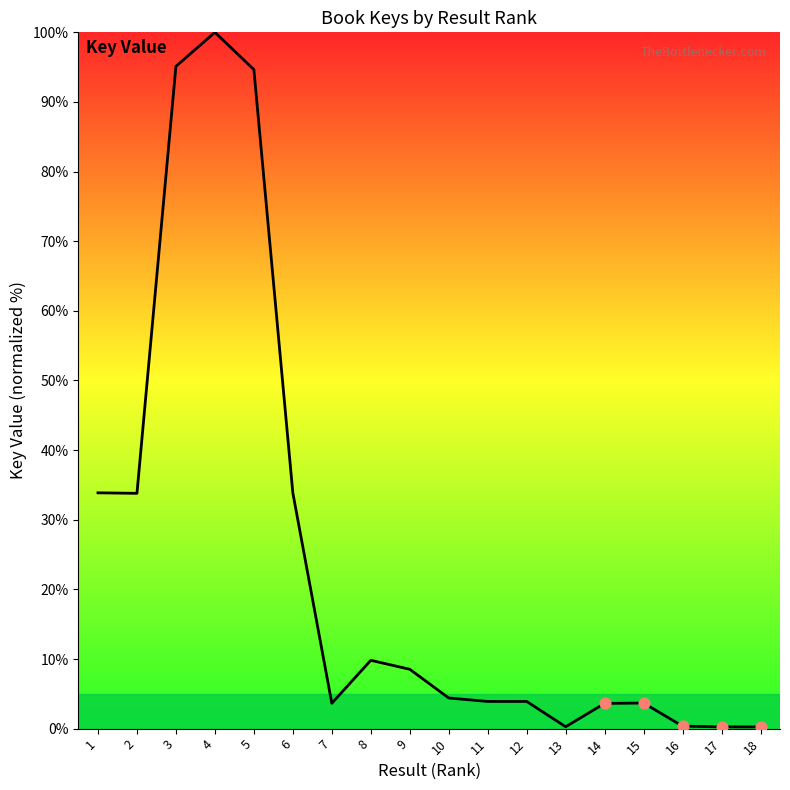

Approximately how many times larger is the value at 18 compared to 7?

0.1